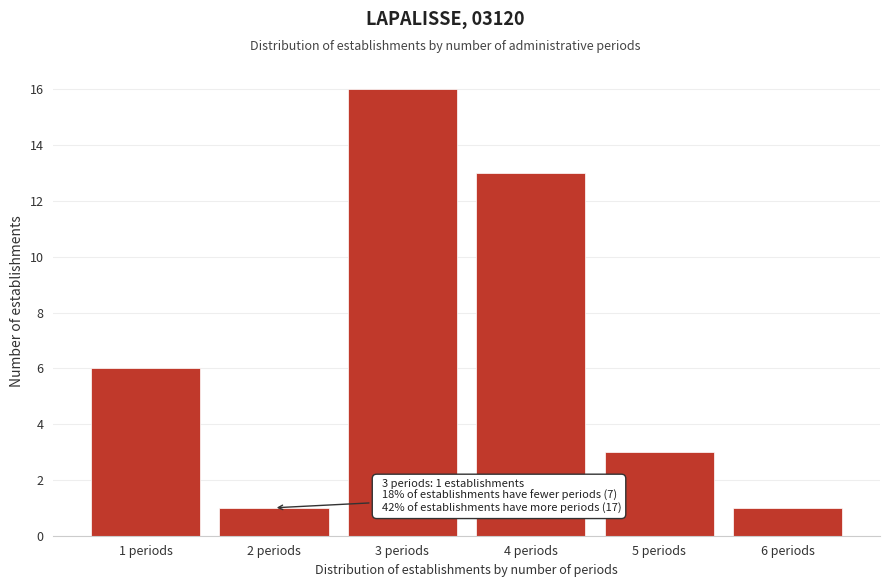

Reading left to right, what are all the values shown in this chart?

1 periods=6	2 periods=1	3 periods=16	4 periods=13	5 periods=3	6 periods=1